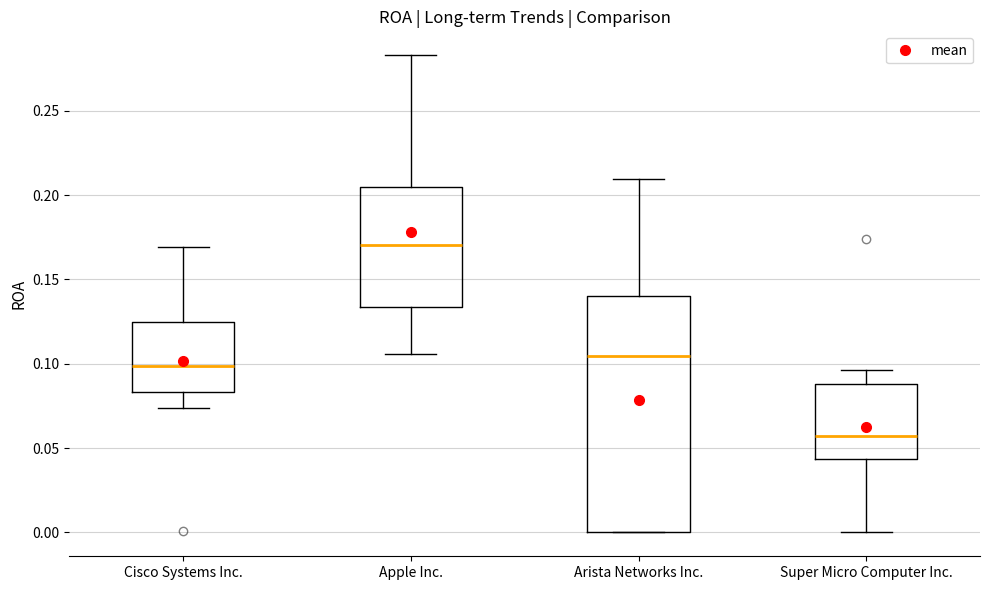

Which box is the tallest, from its lower edge to its upper edge?

Arista Networks Inc.